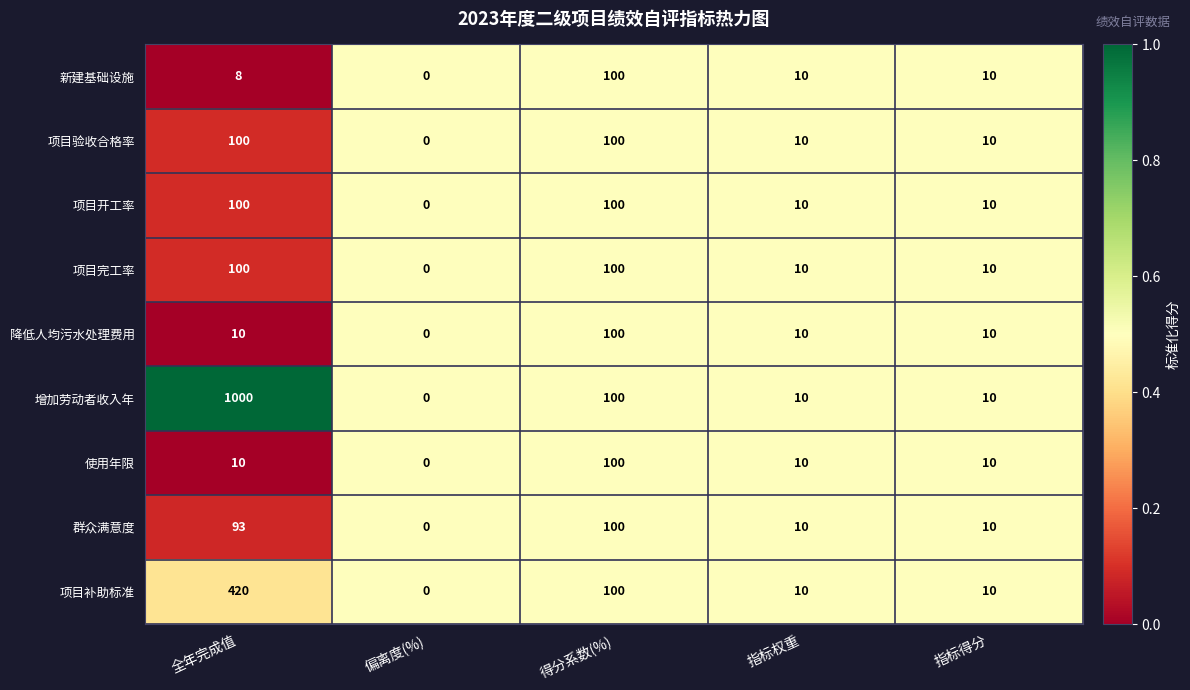

Which series has the largest range (max minus min)?

增加劳动者收入年